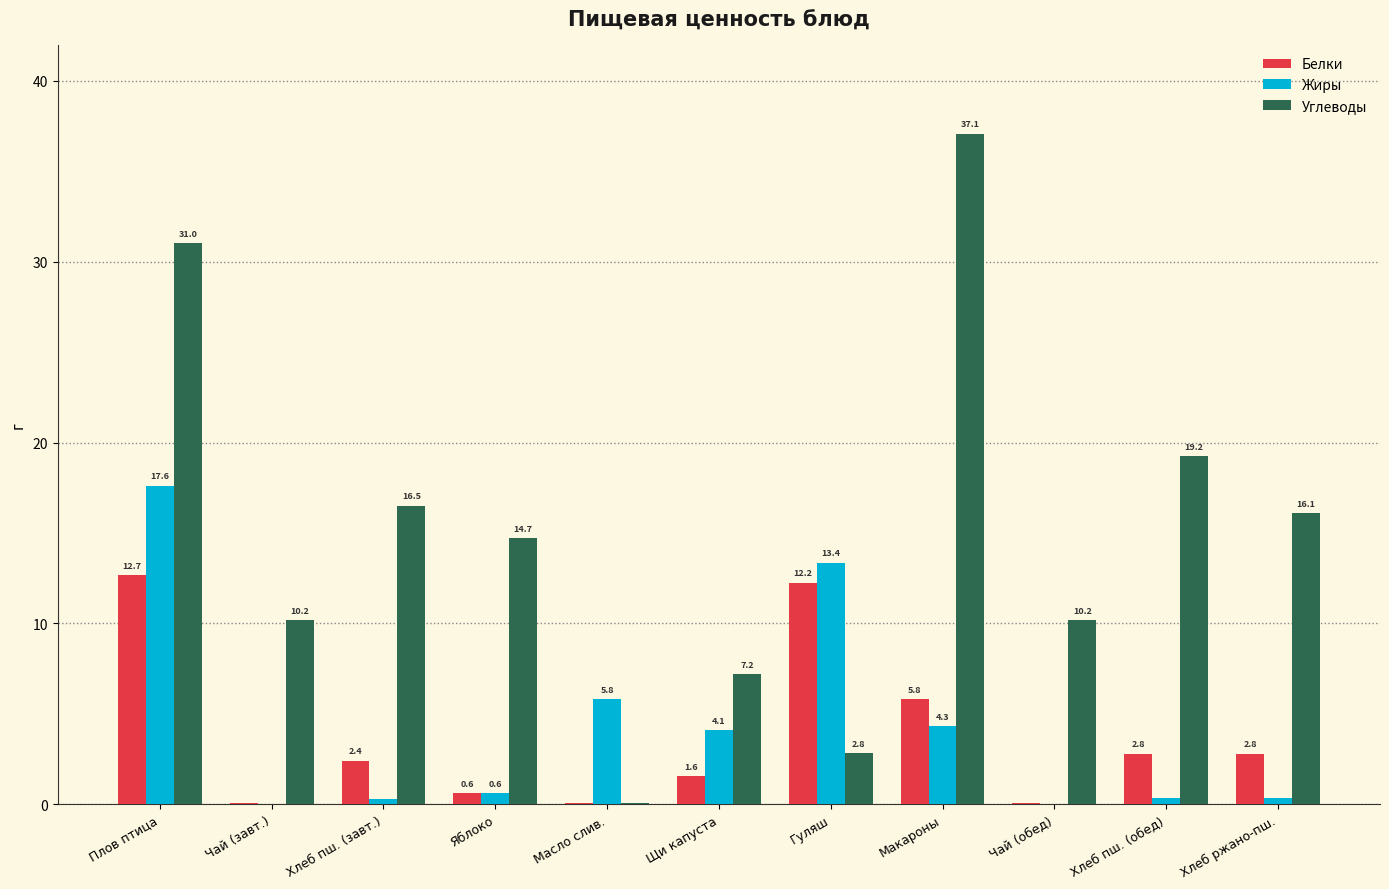

Is the value of Углеводы at Плов птица greater than the value of Жиры at Хлеб ржано-пш.?

Yes